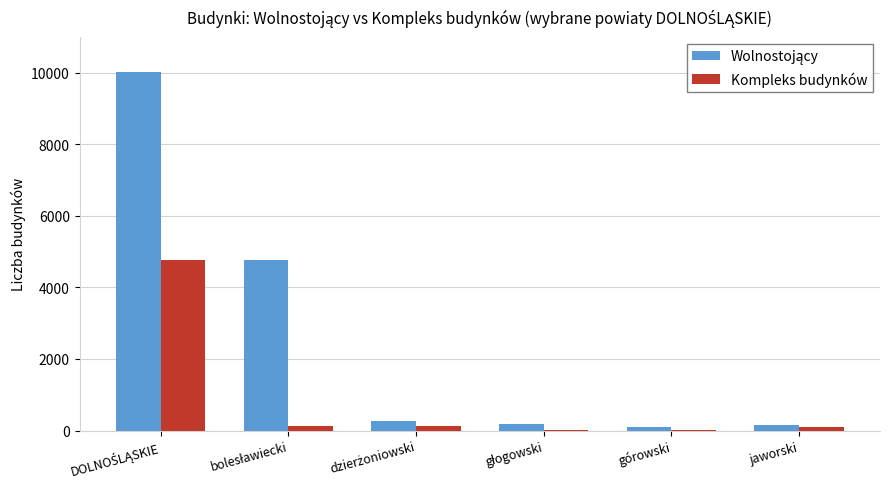

What is the maximum value shown in the chart?

10031